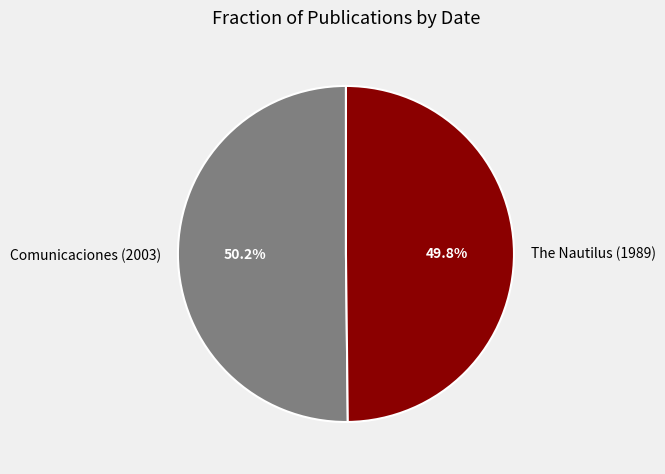

What percentage is the The Nautilus (1989) slice, to the nearest percent?

50%